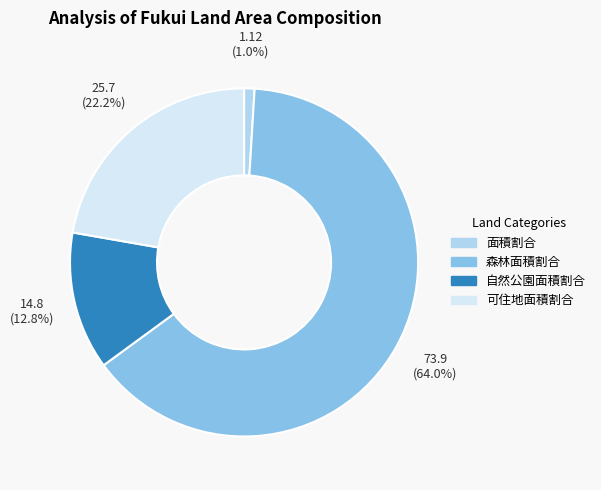

Which slice is the smallest?

面積割合